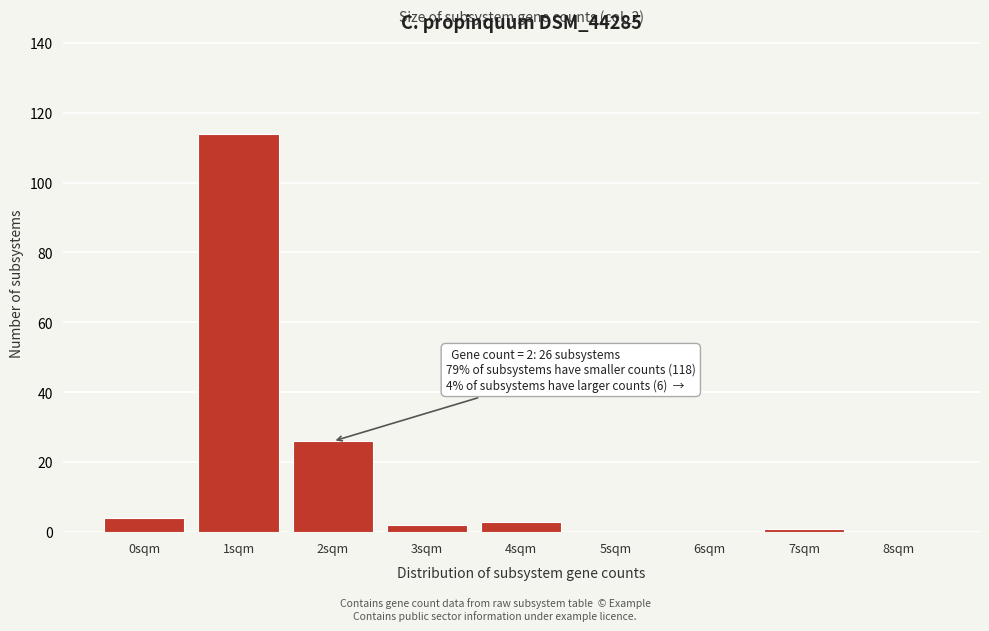

Reading left to right, list all the values displayed in this chart.

0sqm=4	1sqm=114	2sqm=26	3sqm=2	4sqm=3	5sqm=0	6sqm=0	7sqm=1	8sqm=0